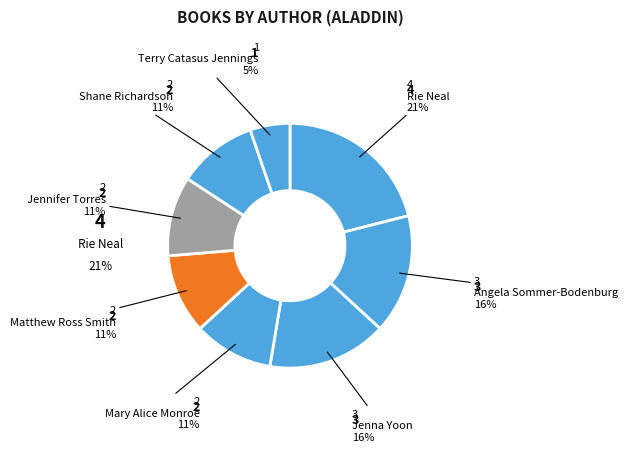

To the nearest percent, what is the difference between the largest and smallest slice percentages?

16%